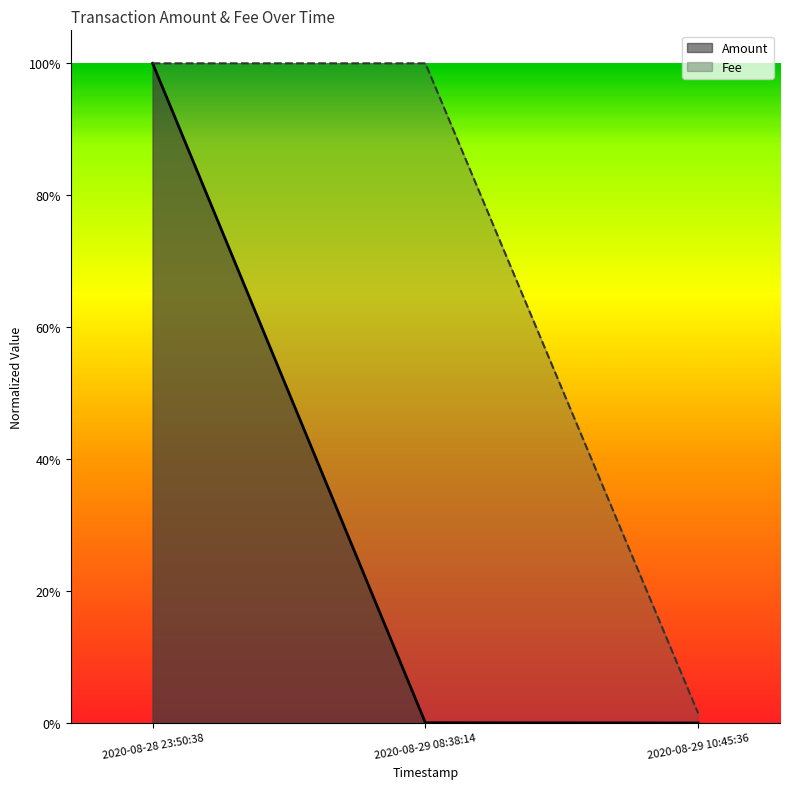

Reading left to right, list all the values displayed in this chart.

Amount: 1.0	0.0	0.0
Fee: 1.0	1.0	0.0